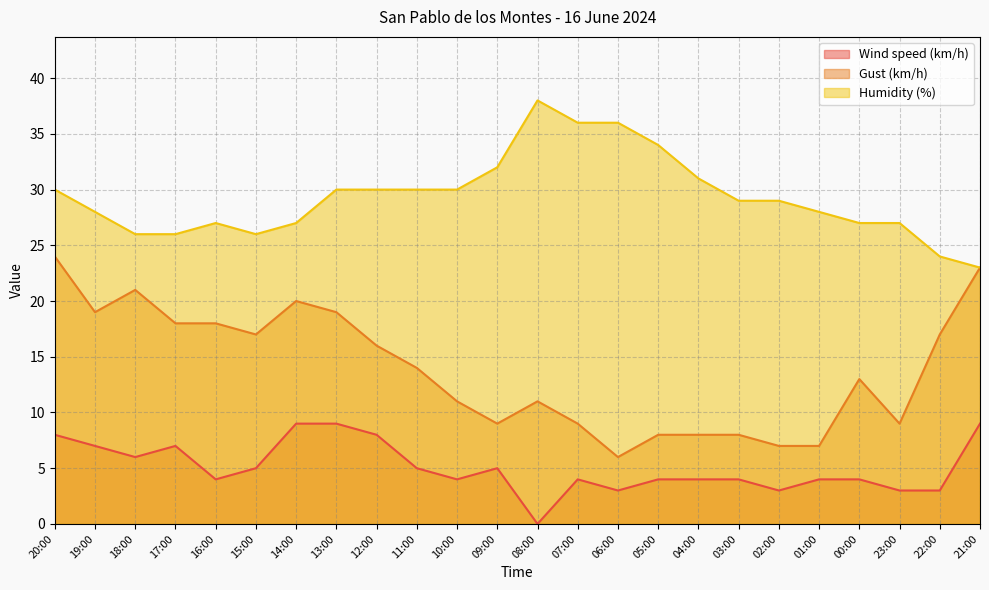

What is the label of the 5th point from the right?

01:00